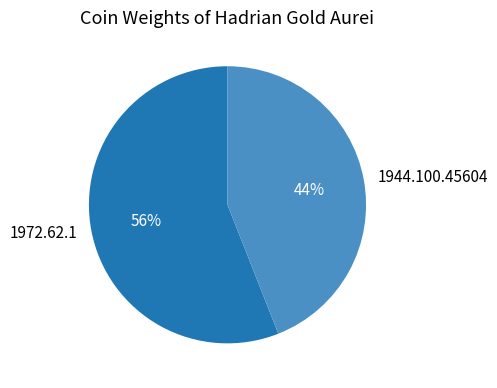

What is the smallest slice in the pie chart?

1944.100.45604